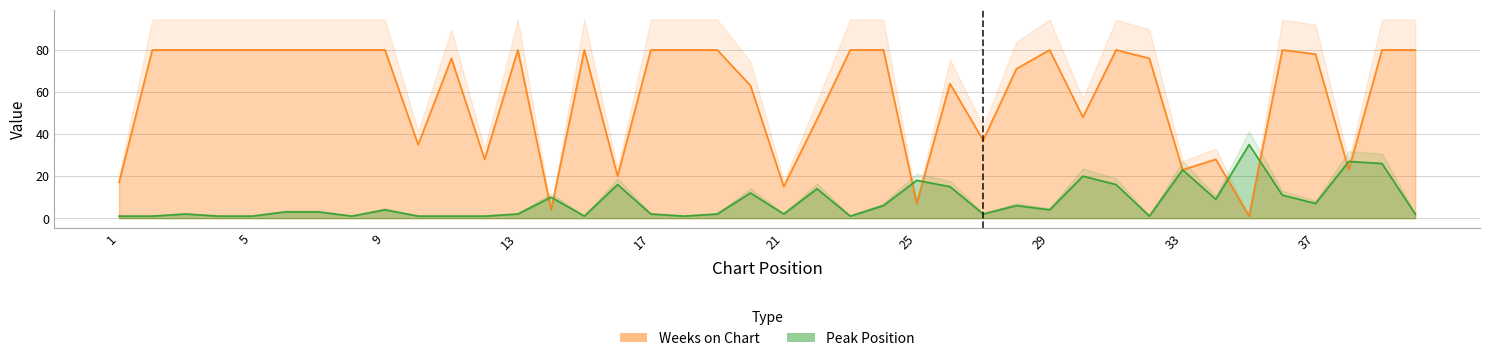

How many interior local peaks does the Weeks on Chart series have?

8